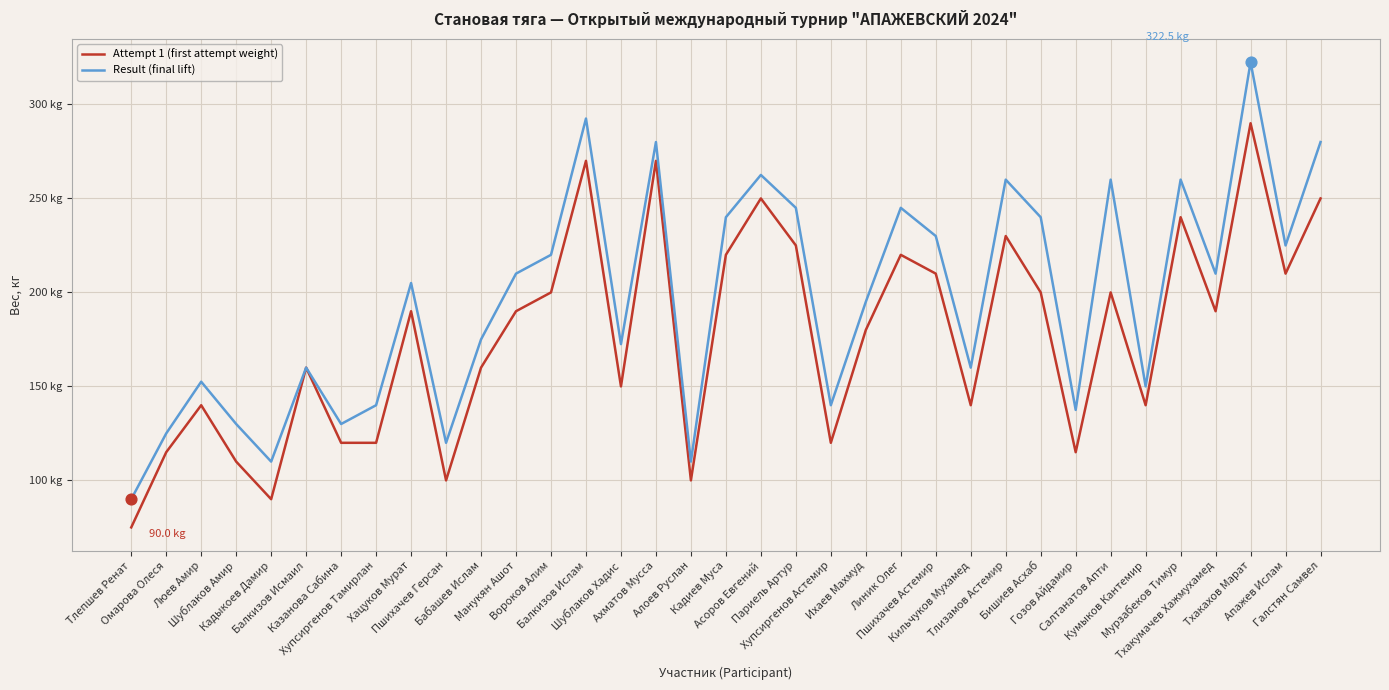

Does the chart have visible grid lines?

Yes